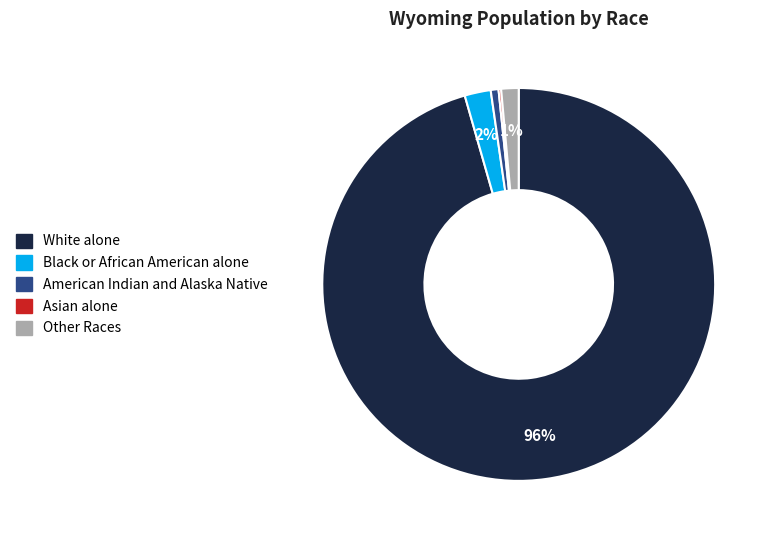

Does any single category account for the majority?

Yes